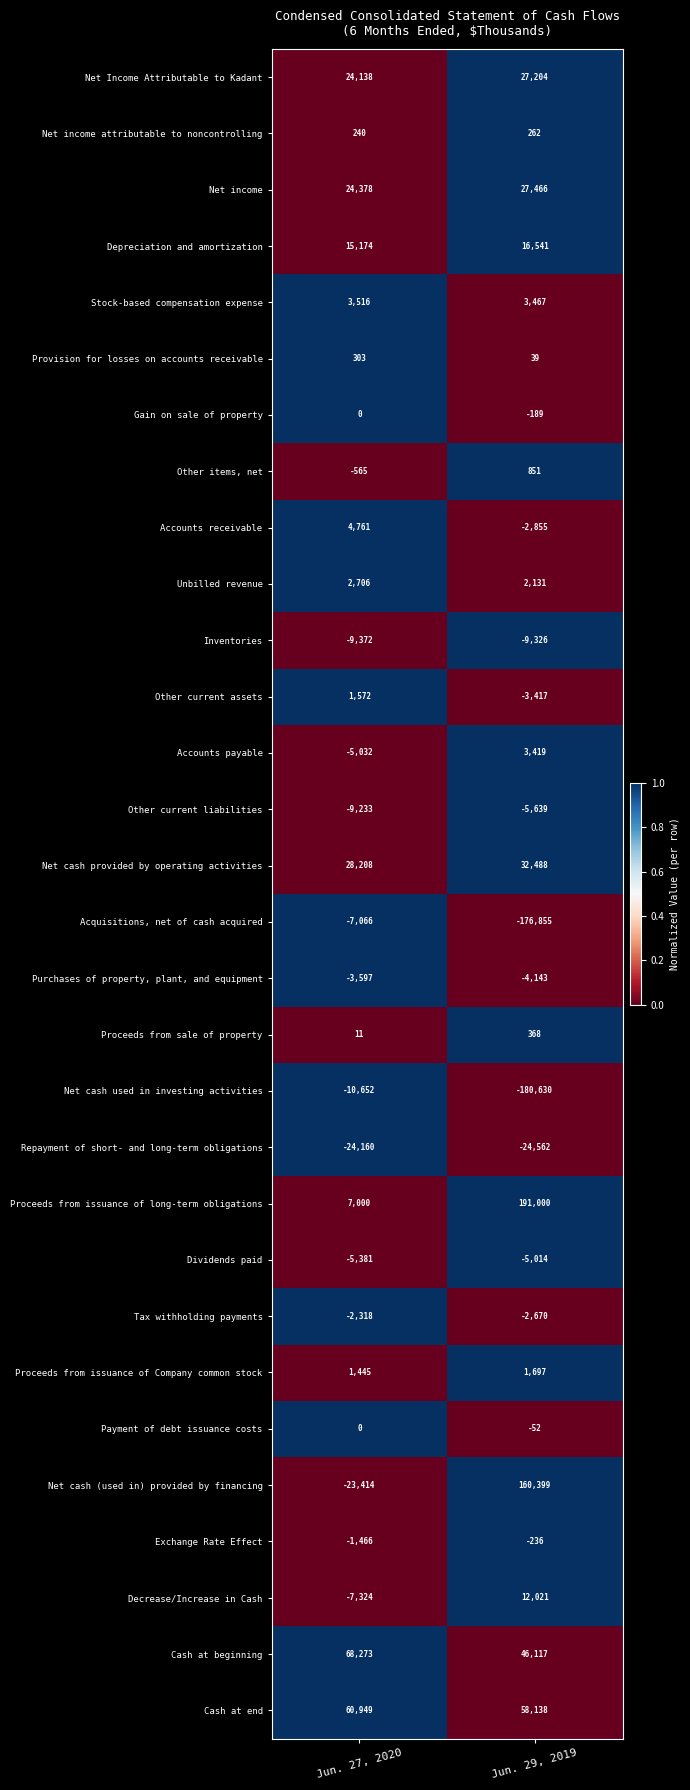

What is the difference between the highest and lowest values at Jun. 29, 2019?

371630